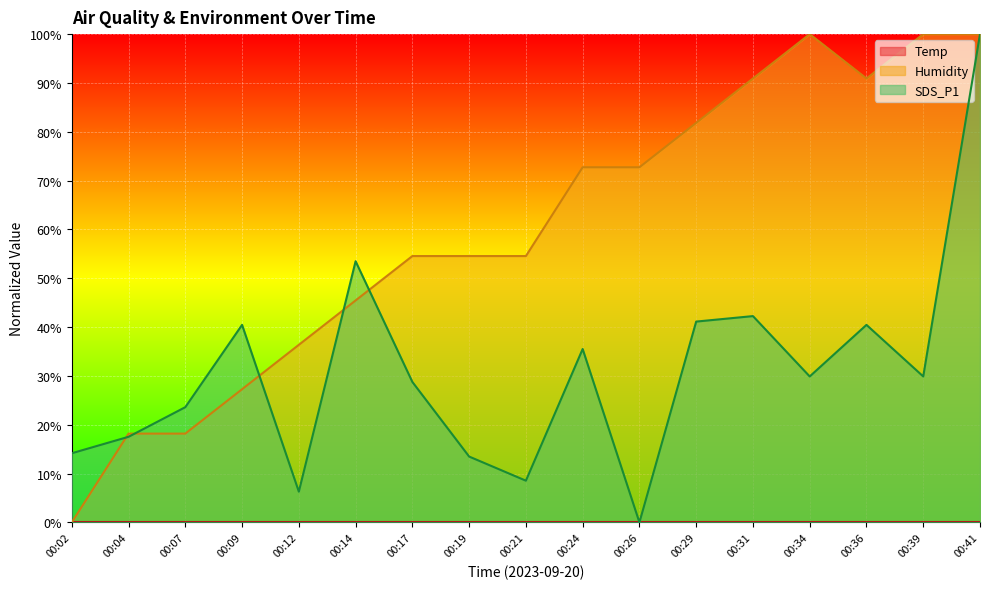

Reading right to left, extract all data points from this chart.

Humidity: 00:41=100.0	00:39=100.0	00:36=90.9	00:34=100.0	00:31=90.9	00:29=81.8	00:26=72.7	00:24=72.7	00:21=54.5	00:19=54.5	00:17=54.5	00:14=45.5	00:12=36.4	00:09=27.3	00:07=18.2	00:04=18.2	00:02=0.0
SDS_P1: 00:41=100.0	00:39=29.9	00:36=40.4	00:34=29.9	00:31=42.2	00:29=41.1	00:26=0.0	00:24=35.5	00:21=8.5	00:19=13.5	00:17=28.8	00:14=53.5	00:12=6.3	00:09=40.4	00:07=23.6	00:04=17.5	00:02=14.2